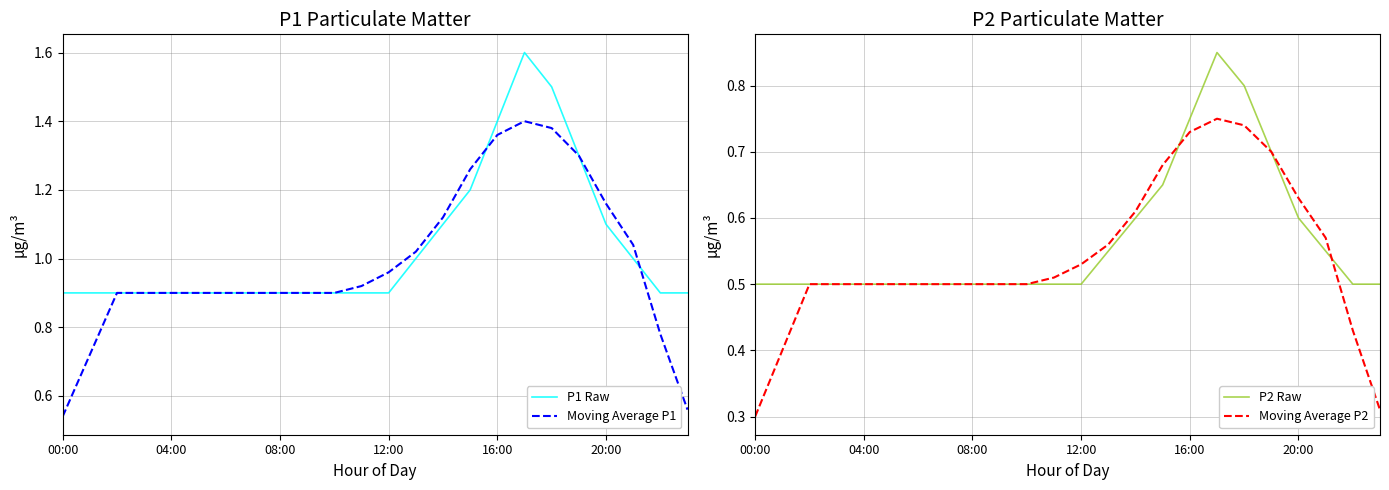

Reading right to left, extract all data points from this chart.

P1 Raw: 0.9	0.9	1.0	1.1	1.3	1.5	1.6	1.4	1.2	1.1	1.0	0.9	0.9	0.9	0.9	0.9	0.9	0.9	0.9	0.9	0.9	0.9	0.9	0.9
Moving Average P1: 0.6	0.8	1.0	1.2	1.3	1.4	1.4	1.4	1.3	1.1	1.0	1.0	0.9	0.9	0.9	0.9	0.9	0.9	0.9	0.9	0.9	0.9	0.7	0.5
P2 Raw: 0.5	0.5	0.6	0.6	0.7	0.8	0.8	0.8	0.7	0.6	0.6	0.5	0.5	0.5	0.5	0.5	0.5	0.5	0.5	0.5	0.5	0.5	0.5	0.5
Moving Average P2: 0.3	0.4	0.6	0.6	0.7	0.7	0.8	0.7	0.7	0.6	0.6	0.5	0.5	0.5	0.5	0.5	0.5	0.5	0.5	0.5	0.5	0.5	0.4	0.3